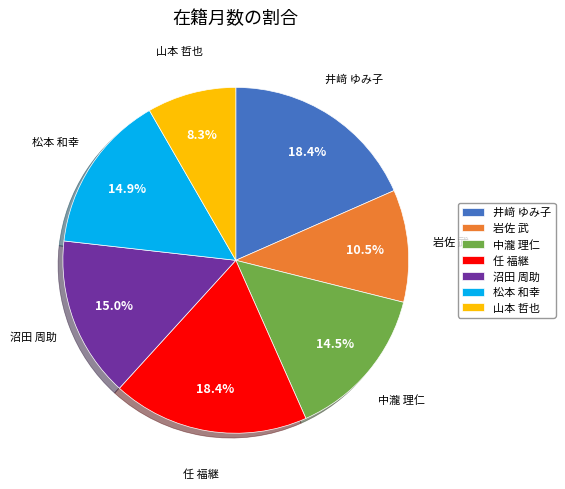

What is the smallest slice in the pie chart?

山本 哲也